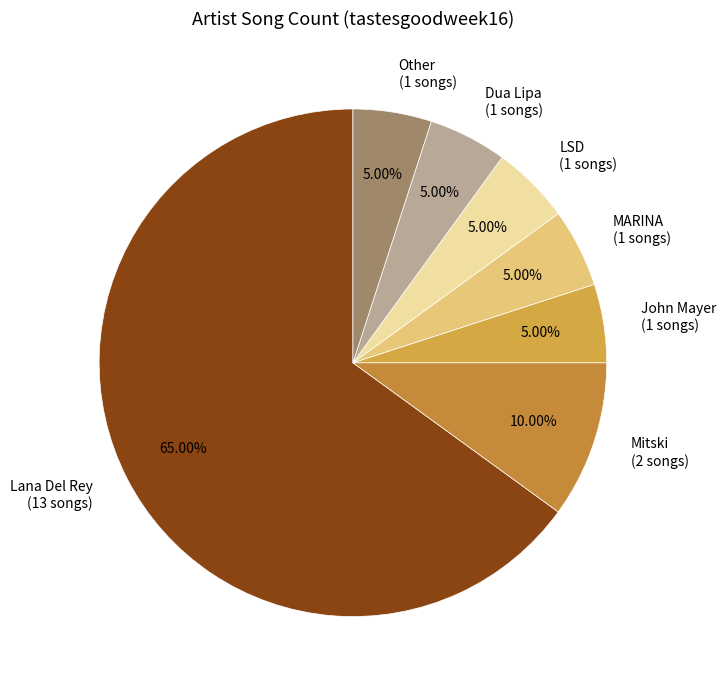

Is there a majority slice in this chart?

Yes